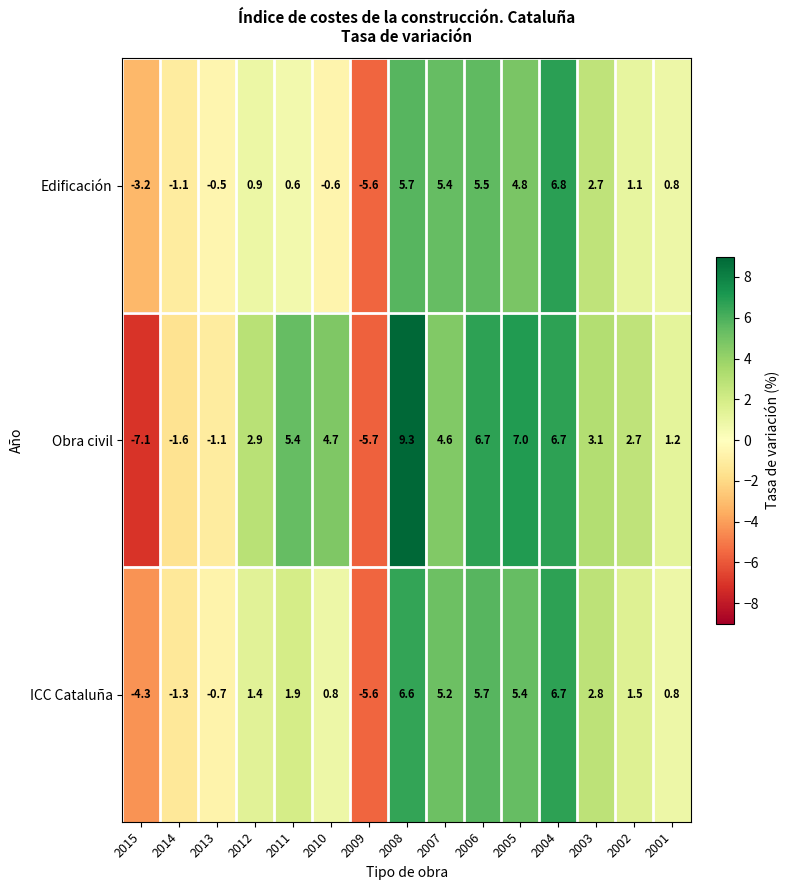

What is the highest value of the Obra civil series?

9.3